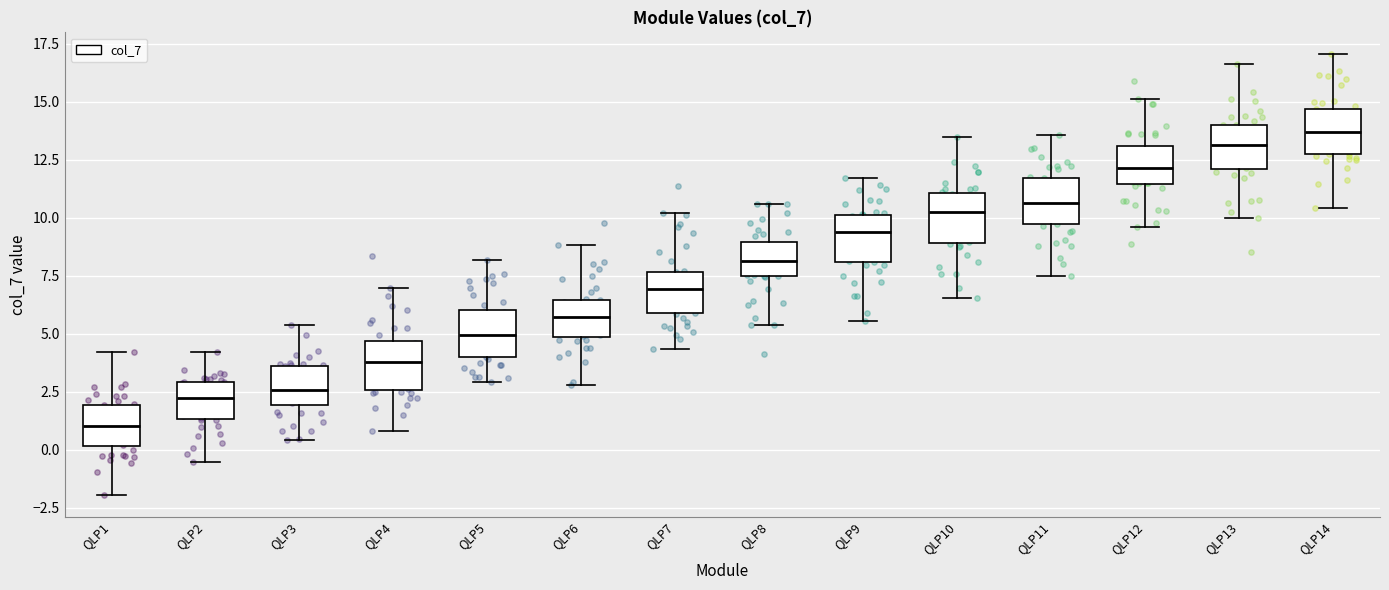

Where is the upper edge of the box for QLP3 on the y-axis? The values are not printed on the chart, so give them approximately, as read against the axis.

3.5